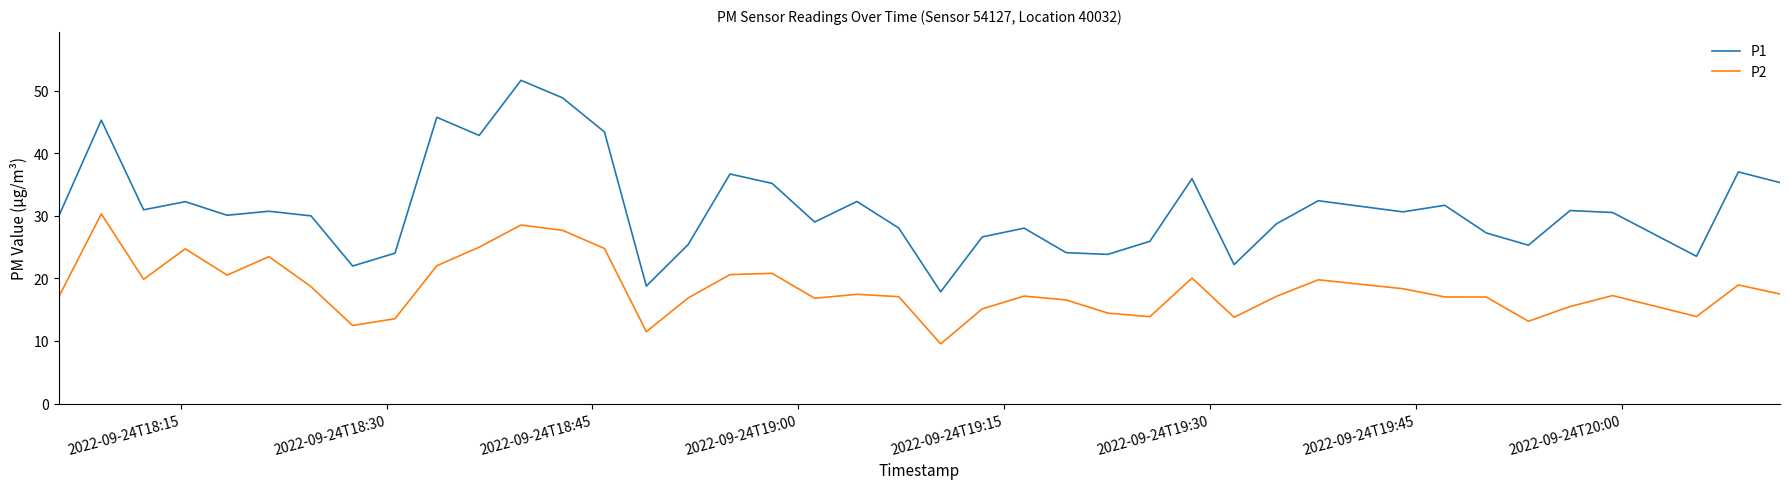

True or false: P1 and P2 cross at least once.

False